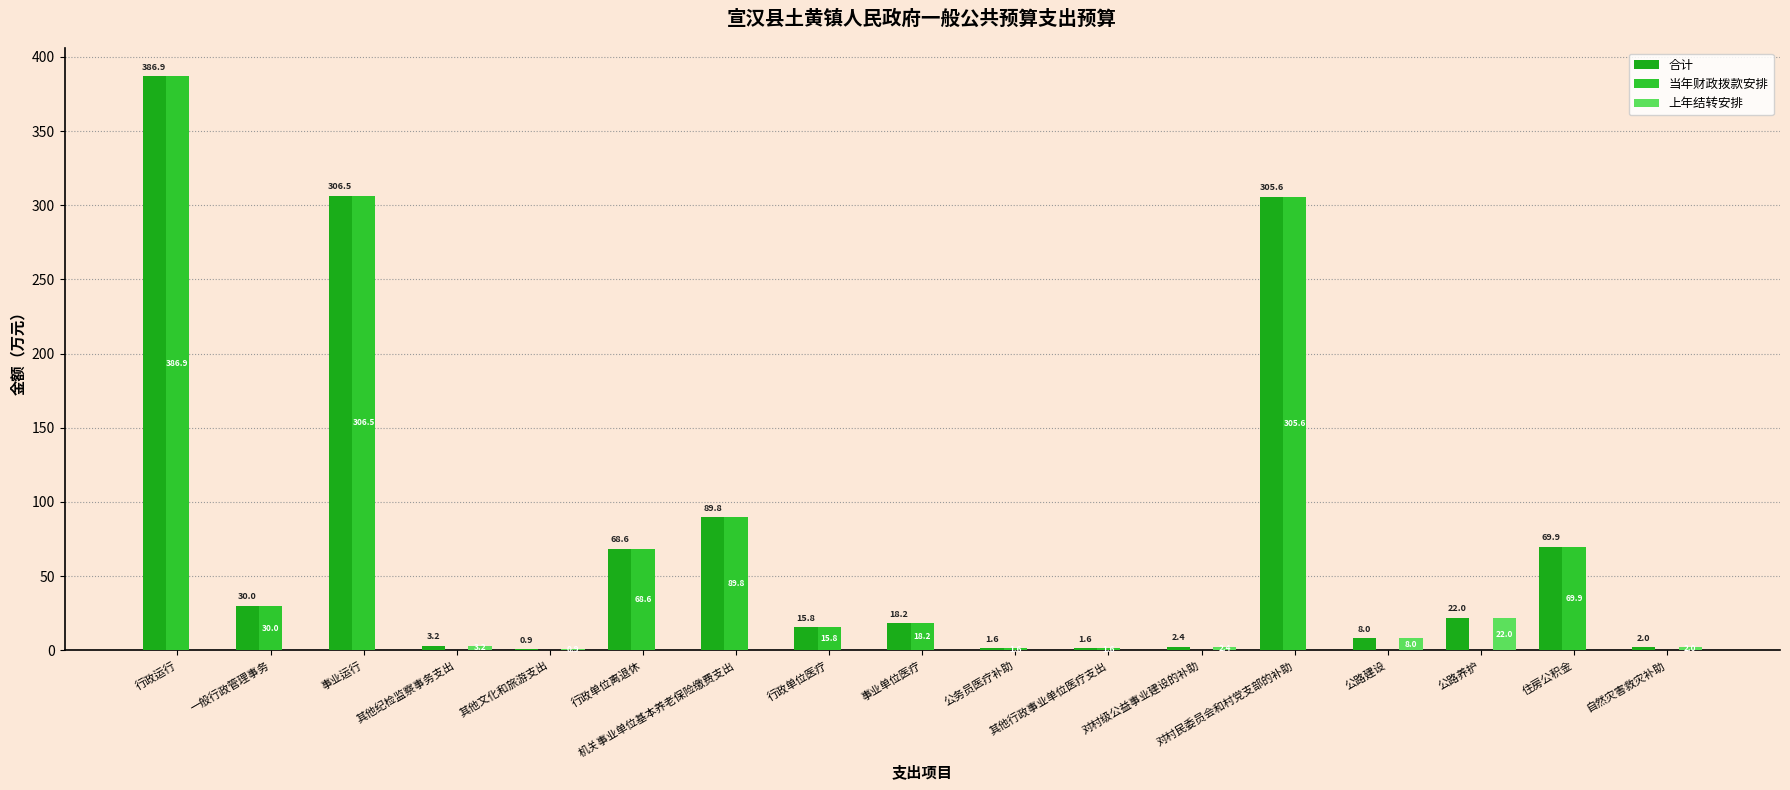

Reading left to right, transcribe all the data shown in this chart.

合计: 行政运行=386.9	一般行政管理事务=30.0	事业运行=306.5	其他纪检监察事务支出=3.2	其他文化和旅游支出=0.9	行政单位离退休=68.6	机关事业单位基本养老保险缴费支出=89.8	行政单位医疗=15.8	事业单位医疗=18.2	公务员医疗补助=1.6	其他行政事业单位医疗支出=1.6	对村级公益事业建设的补助=2.4	对村民委员会和村党支部的补助=305.6	公路建设=8.0	公路养护=22.0	住房公积金=69.9	自然灾害救灾补助=2.0
当年财政拨款安排: 行政运行=386.9	一般行政管理事务=30.0	事业运行=306.5	其他纪检监察事务支出=0.0	其他文化和旅游支出=0.0	行政单位离退休=68.6	机关事业单位基本养老保险缴费支出=89.8	行政单位医疗=15.8	事业单位医疗=18.2	公务员医疗补助=1.6	其他行政事业单位医疗支出=1.6	对村级公益事业建设的补助=0.0	对村民委员会和村党支部的补助=305.6	公路建设=0.0	公路养护=0.0	住房公积金=69.9	自然灾害救灾补助=0.0
上年结转安排: 行政运行=0.0	一般行政管理事务=0.0	事业运行=0.0	其他纪检监察事务支出=3.2	其他文化和旅游支出=0.9	行政单位离退休=0.0	机关事业单位基本养老保险缴费支出=0.0	行政单位医疗=0.0	事业单位医疗=0.0	公务员医疗补助=0.0	其他行政事业单位医疗支出=0.0	对村级公益事业建设的补助=2.4	对村民委员会和村党支部的补助=0.0	公路建设=8.0	公路养护=22.0	住房公积金=0.0	自然灾害救灾补助=2.0